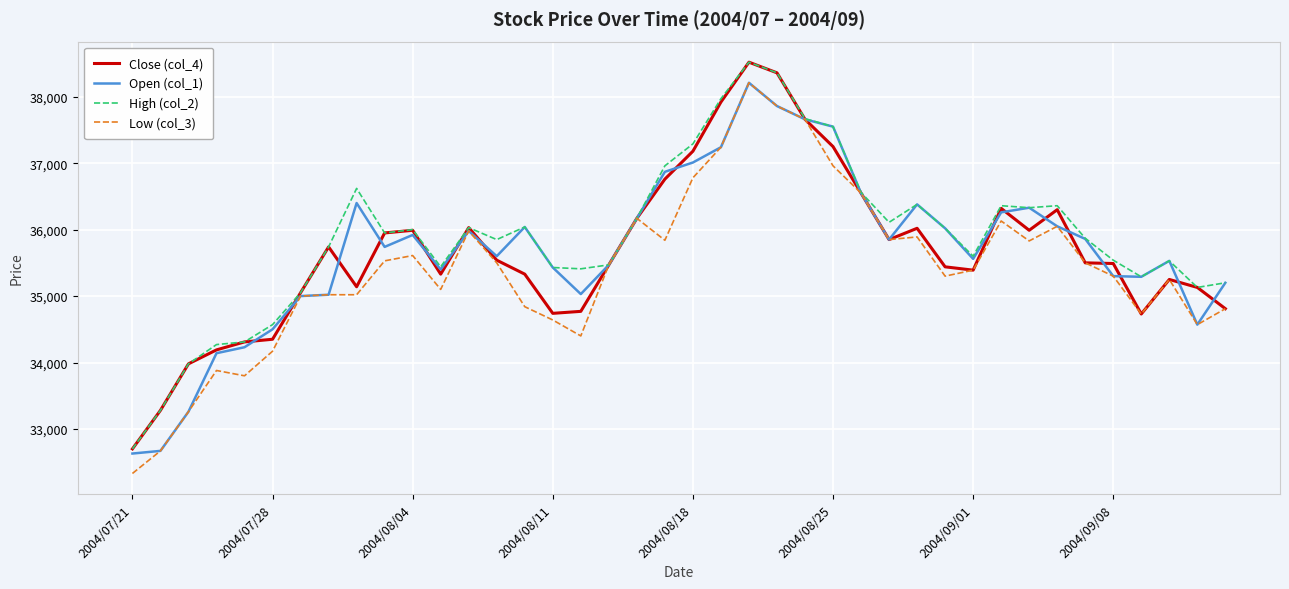

What is the minimum value for Low (col_3)?

32330